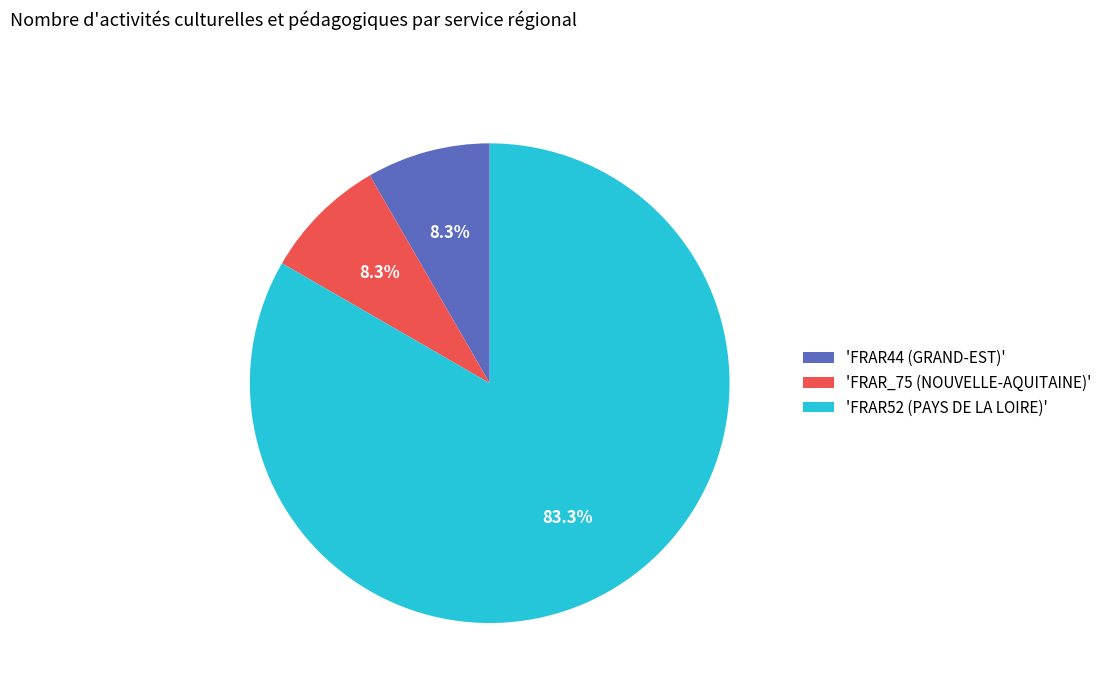

Which slice is the largest?

'FRAR52 (PAYS DE LA LOIRE)'